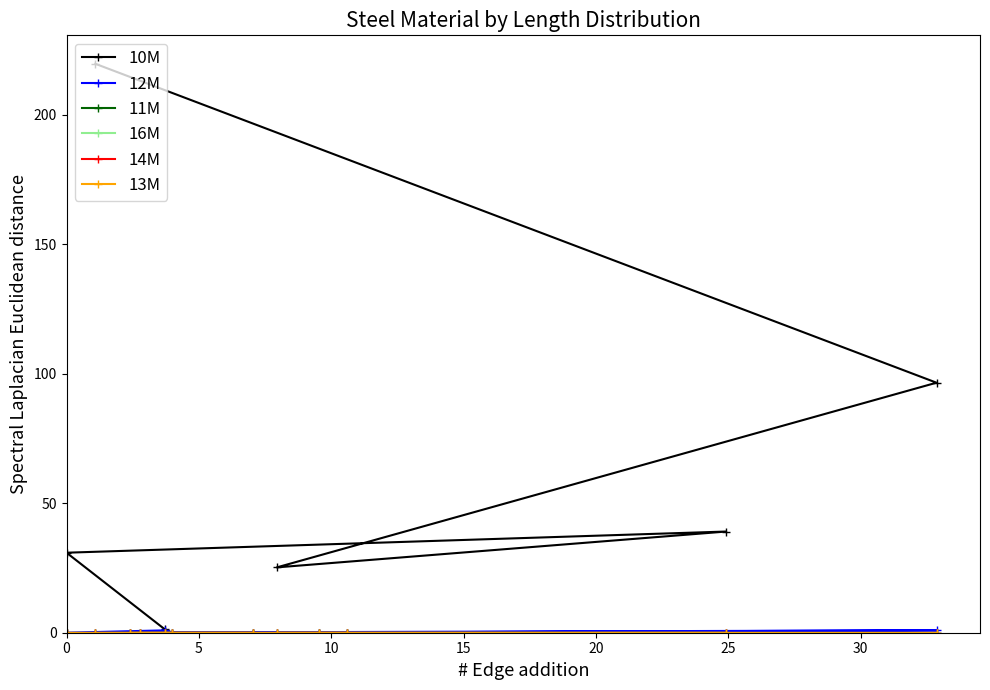

Which series has the widest spread of values?

10M